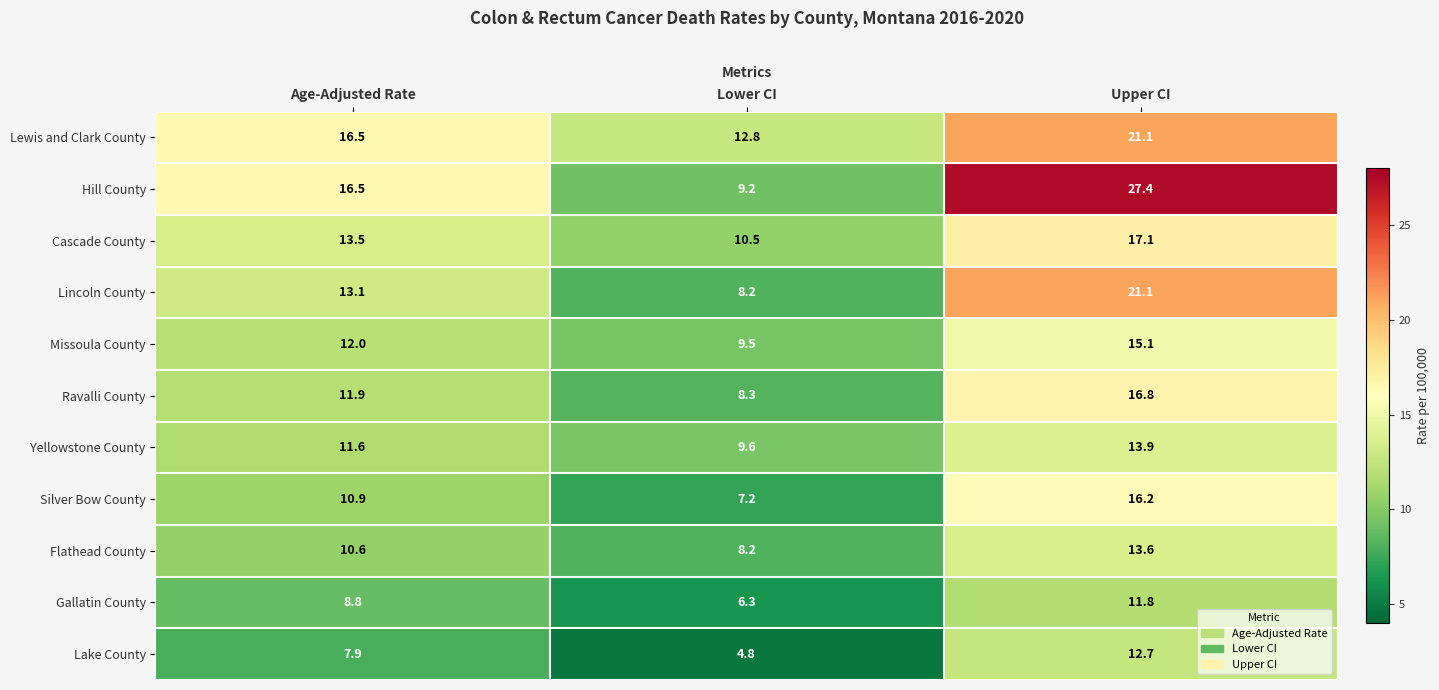

What is the total value across all series at Age-Adjusted Rate?

133.3